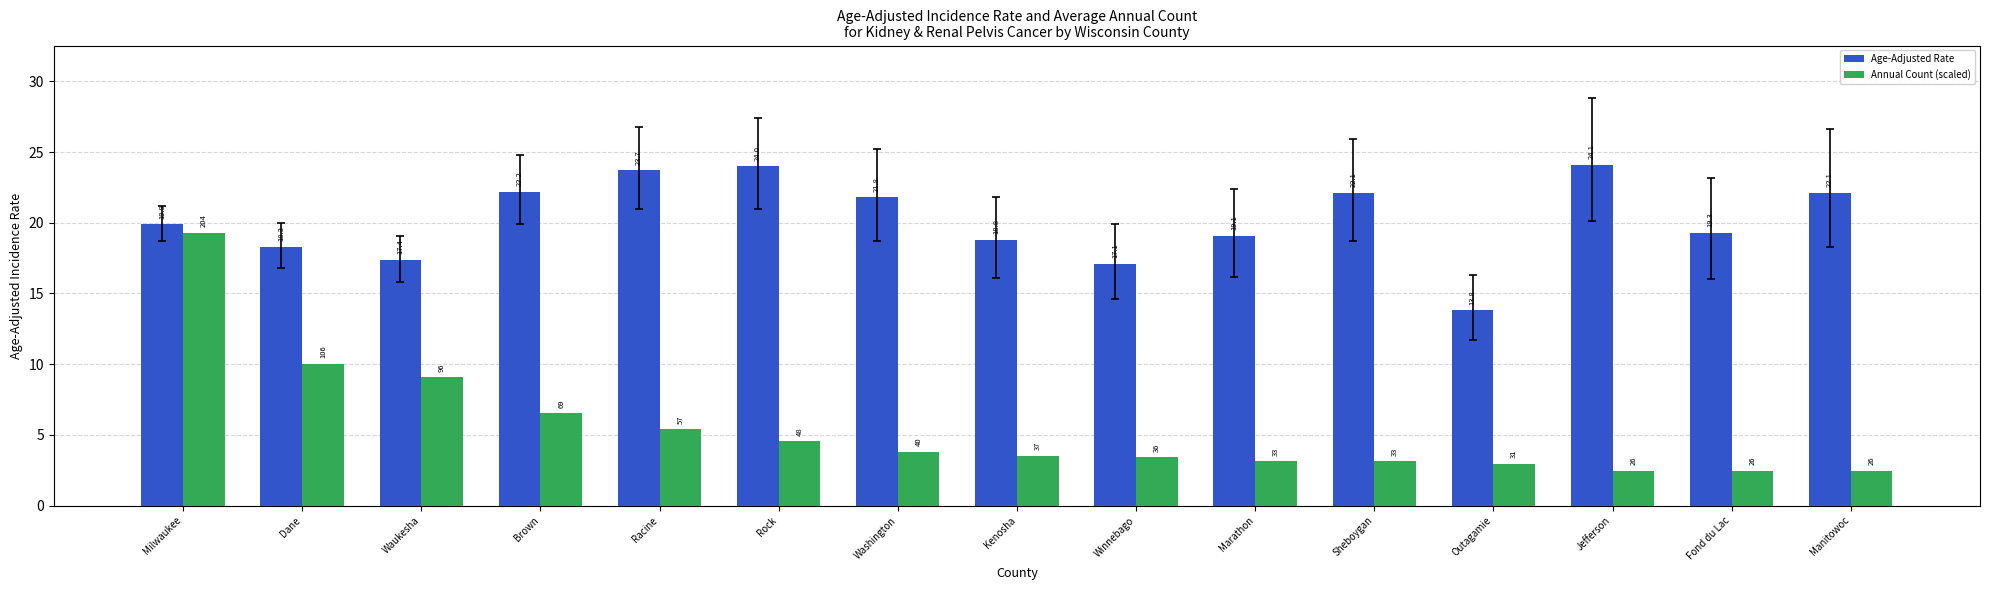

What is the maximum value for Age-Adjusted Rate?

24.1